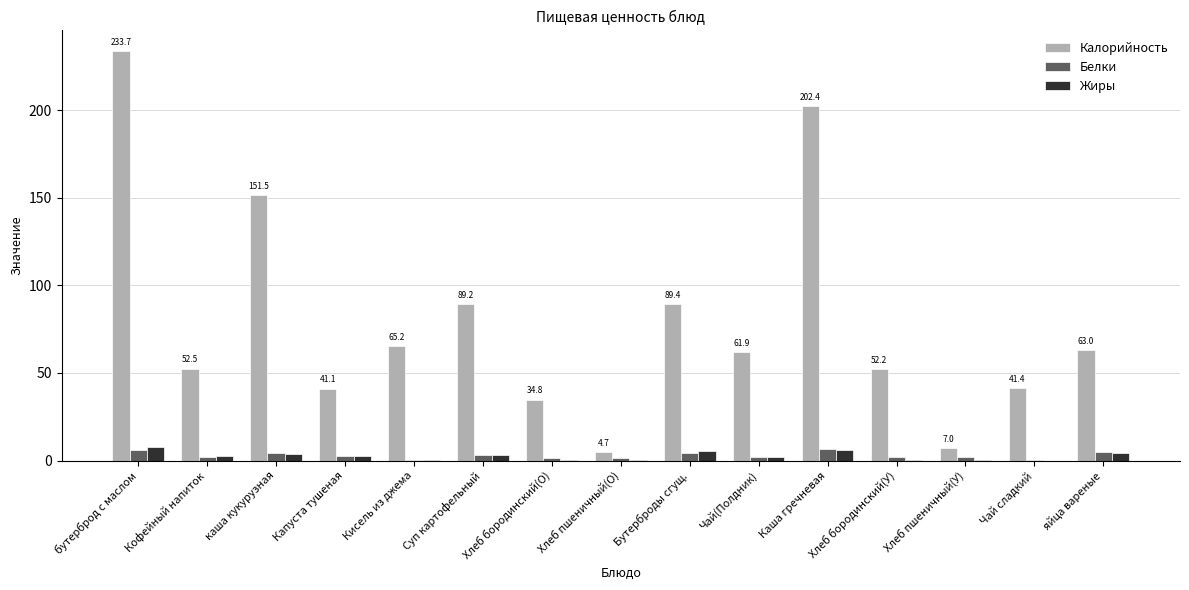

Which series has the largest total across all categories?

Калорийность